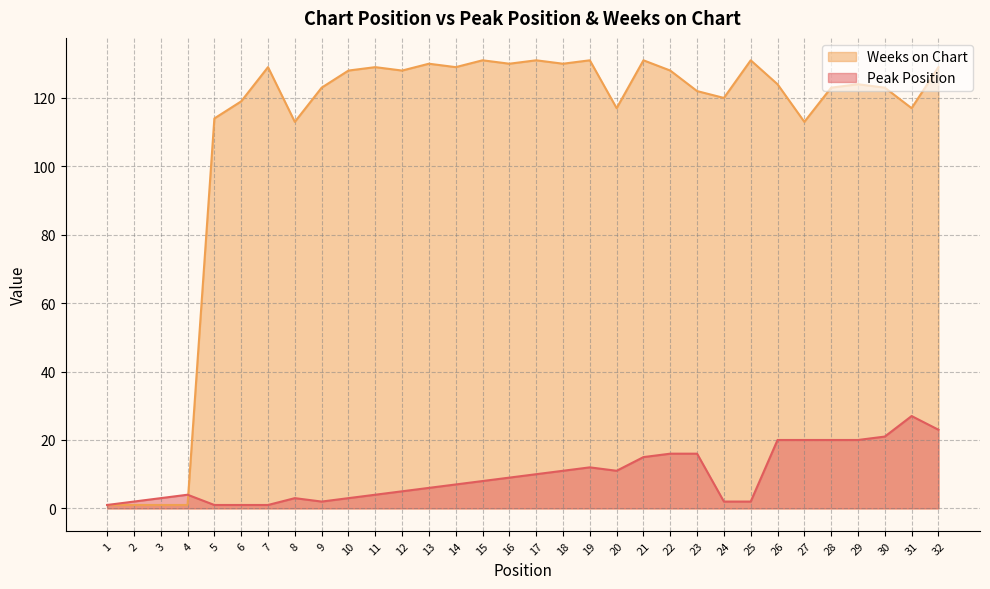

What is the approximate value of Weeks on Chart at 19, to the nearest 50?

150